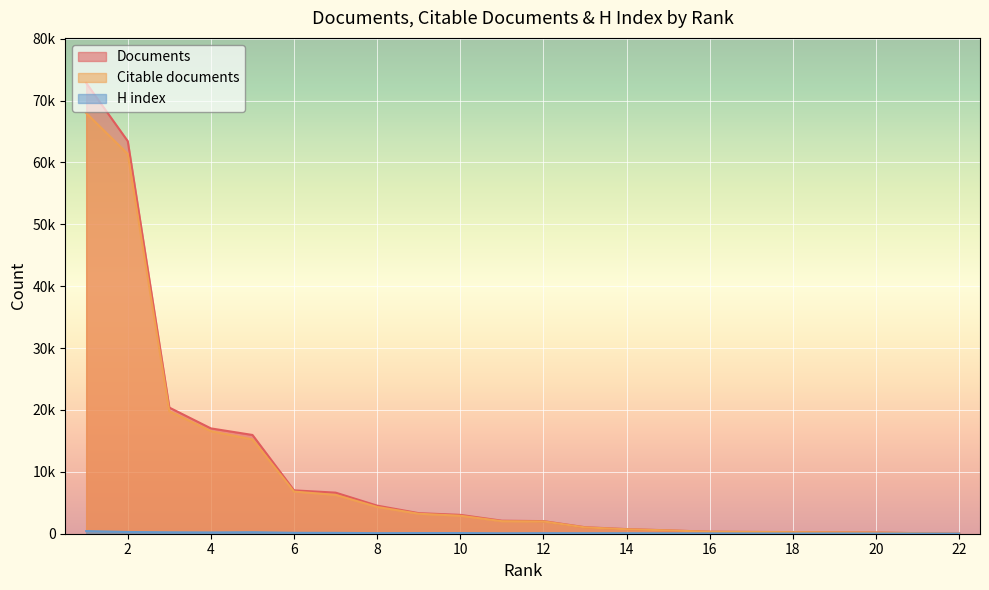

The value of Citable documents at 22 is 30. True or false?

False